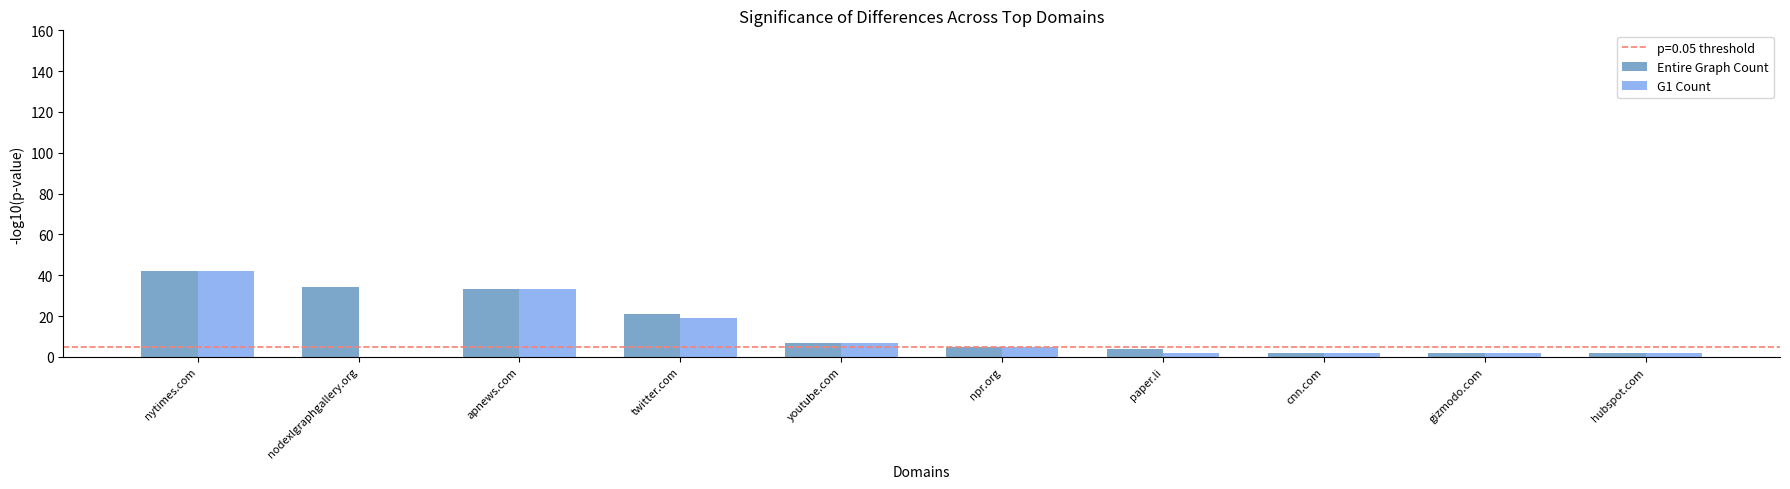

How many groups of bars are there?

10